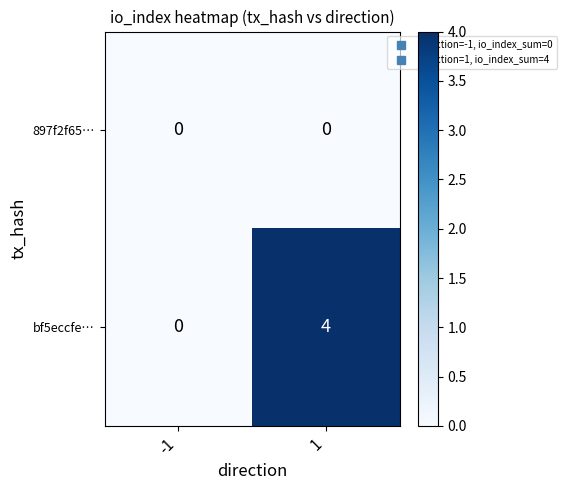

True or false: 897f2f65… has a value of 0 at 1.

True